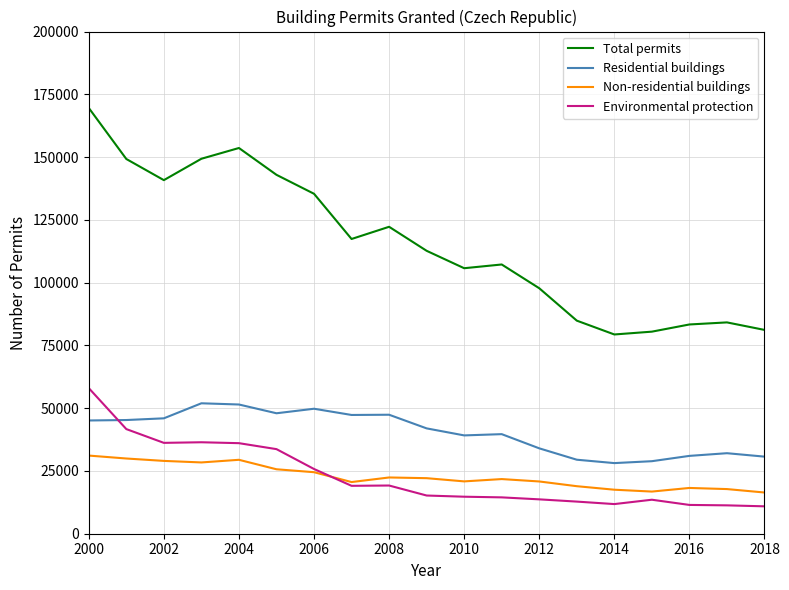

After their last crossing, which series has the higher values: Residential buildings or Environmental protection?

Residential buildings